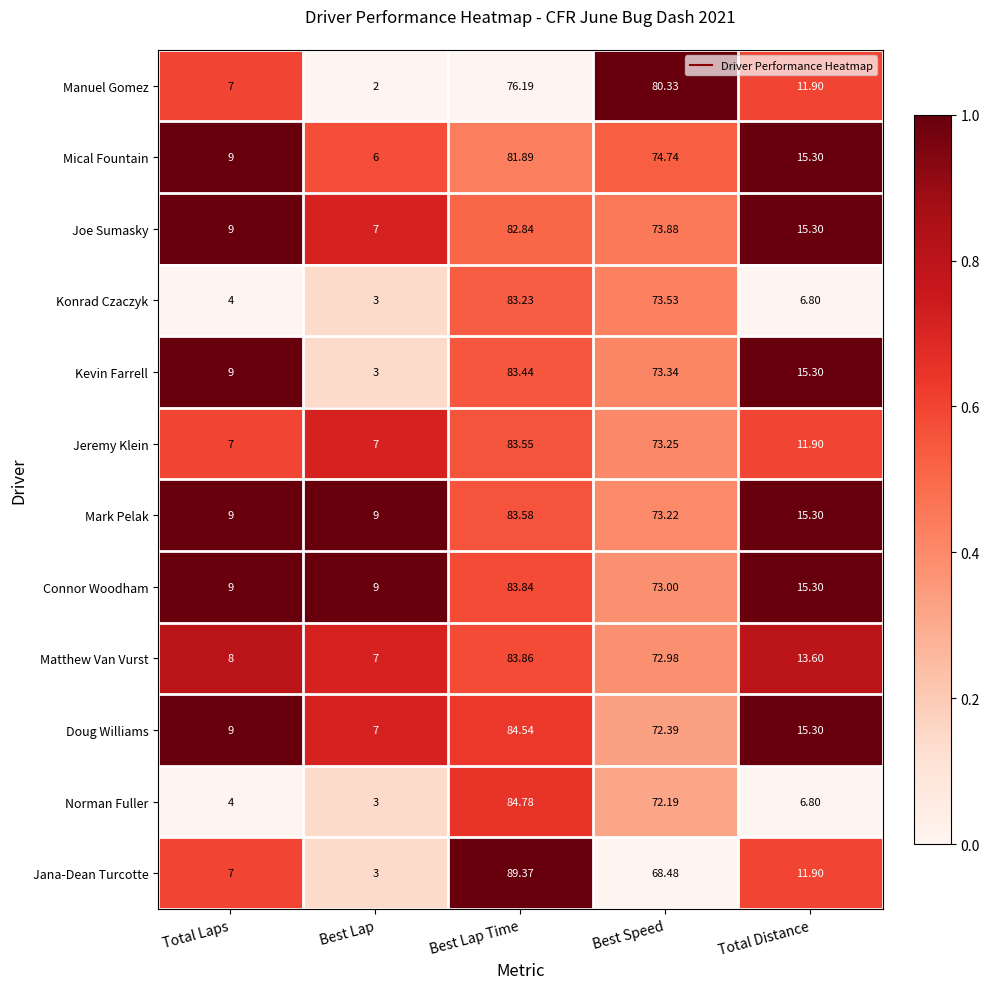

At which label does Mark Pelak reach its peak?

Best Lap Time